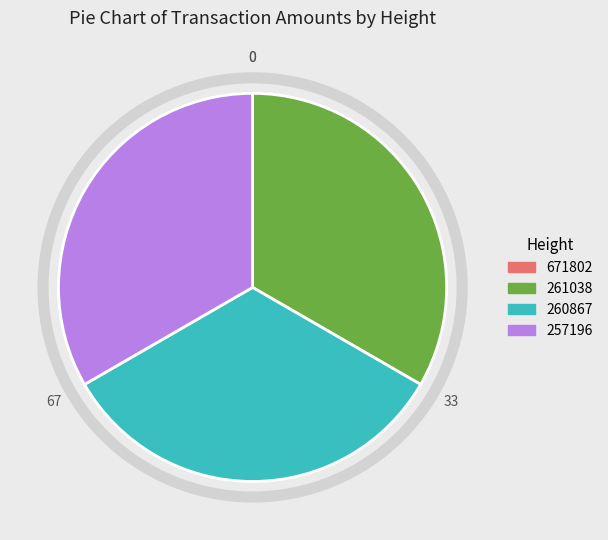

Is it true that 257196 is 22% of the pie?

False